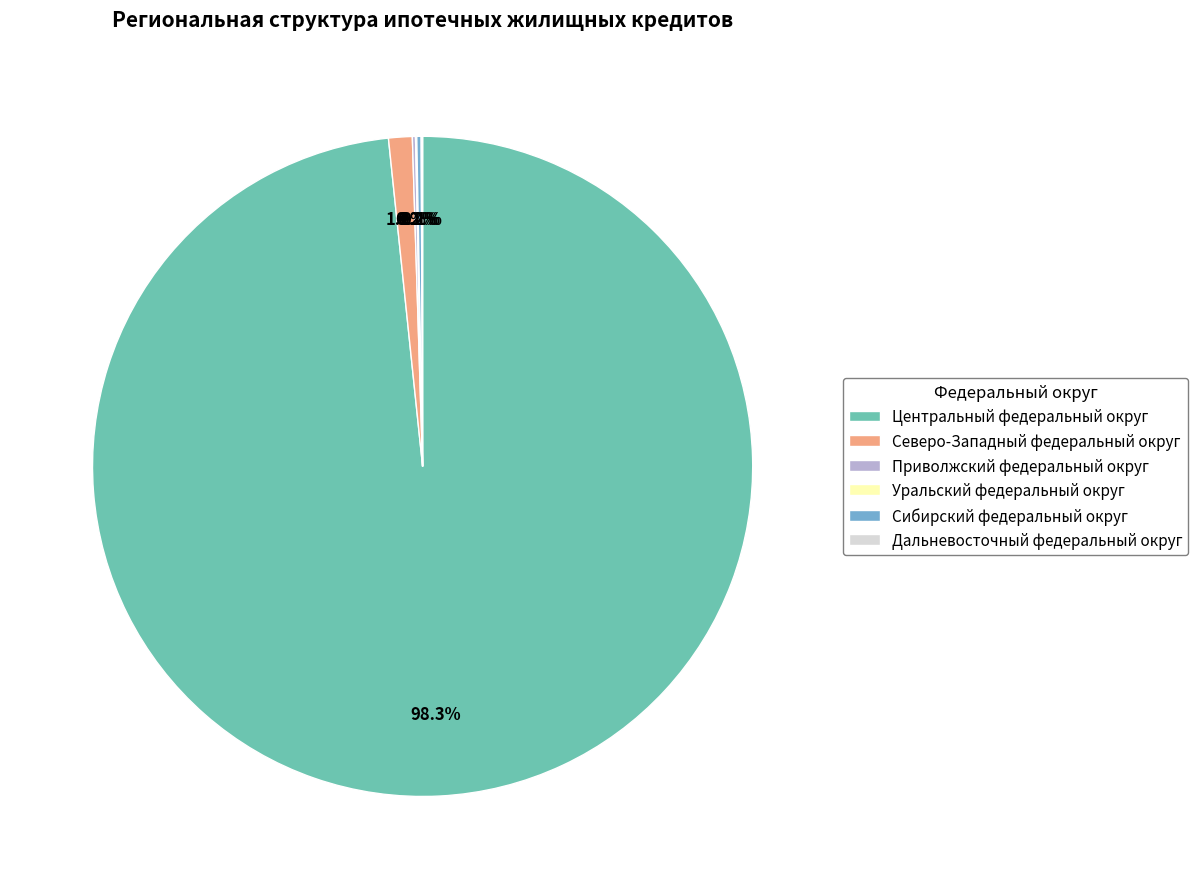

Which category has the biggest portion of the pie?

Центральный федеральный округ